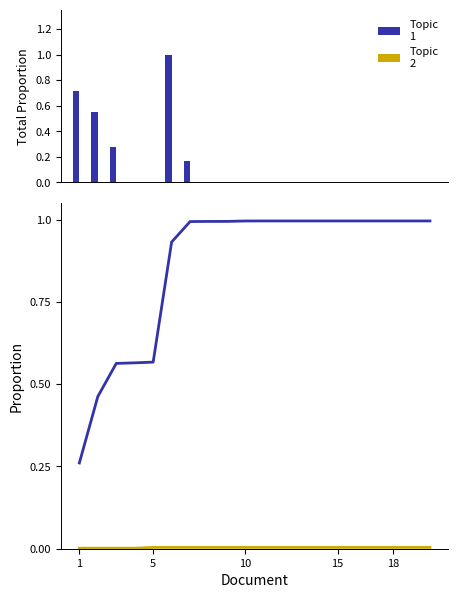

True or false: Topic 1 has a value of 1.0 at 15.

True